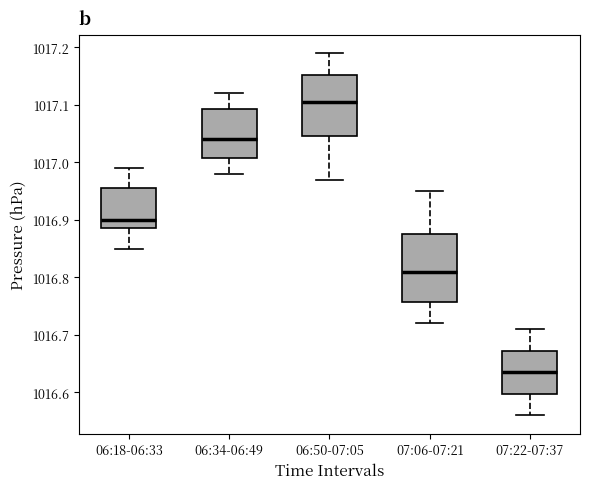

Reading left to right, read every box against the y-axis: the position of its median line, the range the box covers, and the ends of its whiskers. The values are not printed on the chart, so give them approximately, as read against the axis.

06:18-06:33: median 1016.90, box 1016.89 to 1016.96, whiskers 1016.85 to 1016.99
06:34-06:49: median 1017.04, box 1017.01 to 1017.09, whiskers 1016.98 to 1017.12
06:50-07:05: median 1017.11, box 1017.05 to 1017.15, whiskers 1016.97 to 1017.19
07:06-07:21: median 1016.81, box 1016.76 to 1016.88, whiskers 1016.72 to 1016.95
07:22-07:37: median 1016.64, box 1016.60 to 1016.67, whiskers 1016.56 to 1016.71